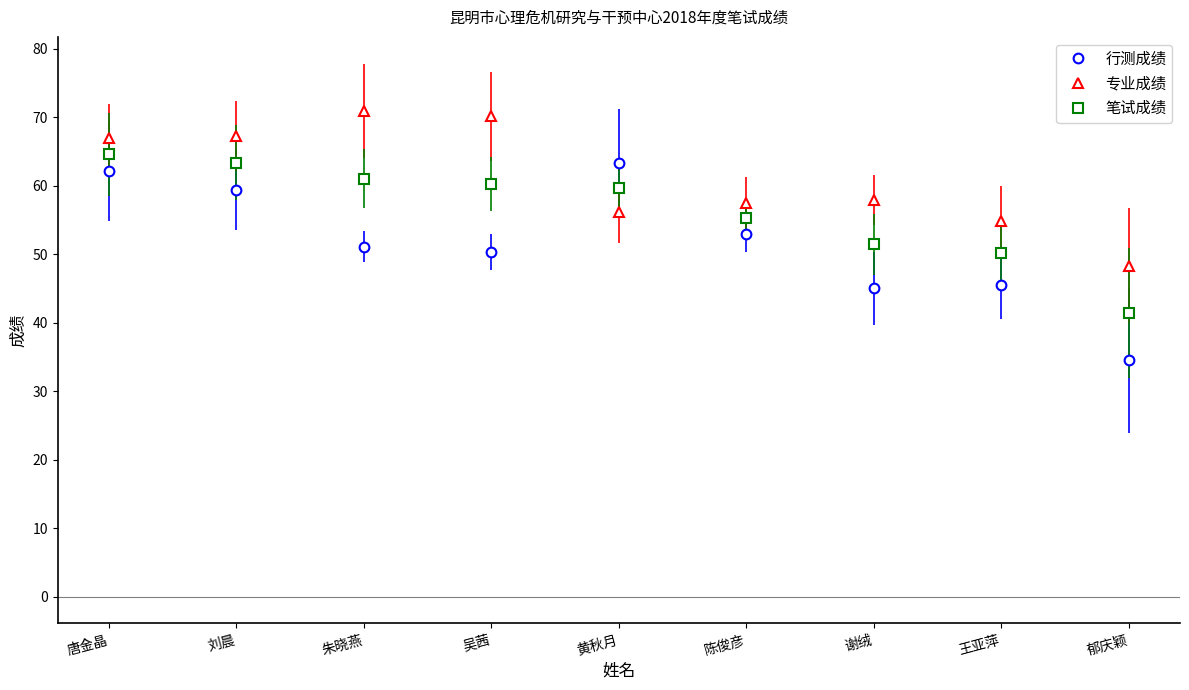

What is the label of the 8th point from the right?

刘晨